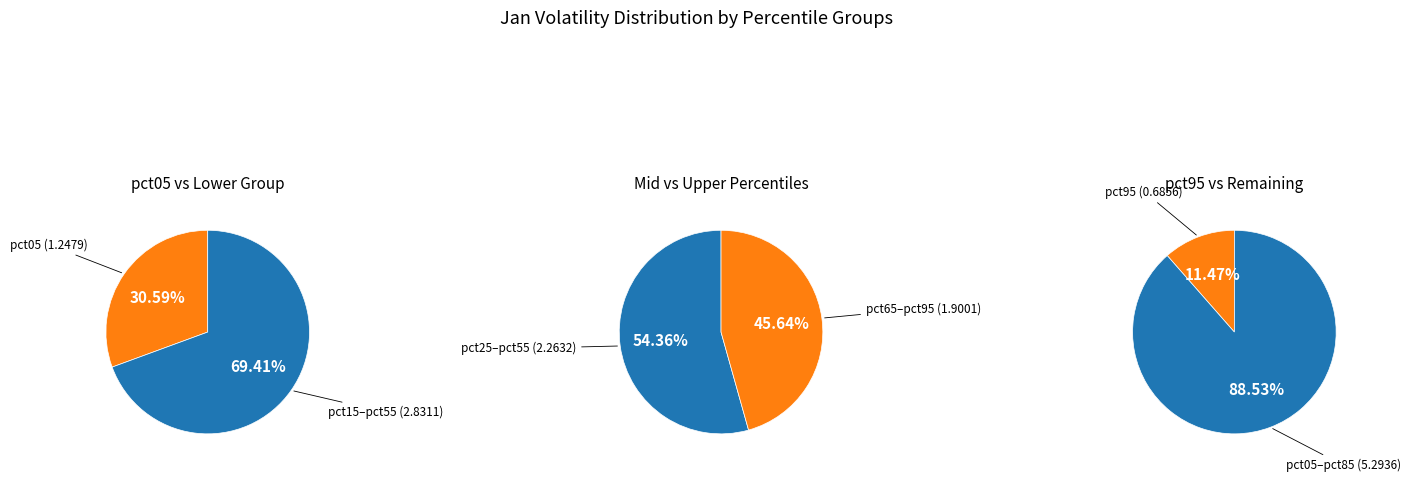

Does pct35 account for over 50% of the chart?

No